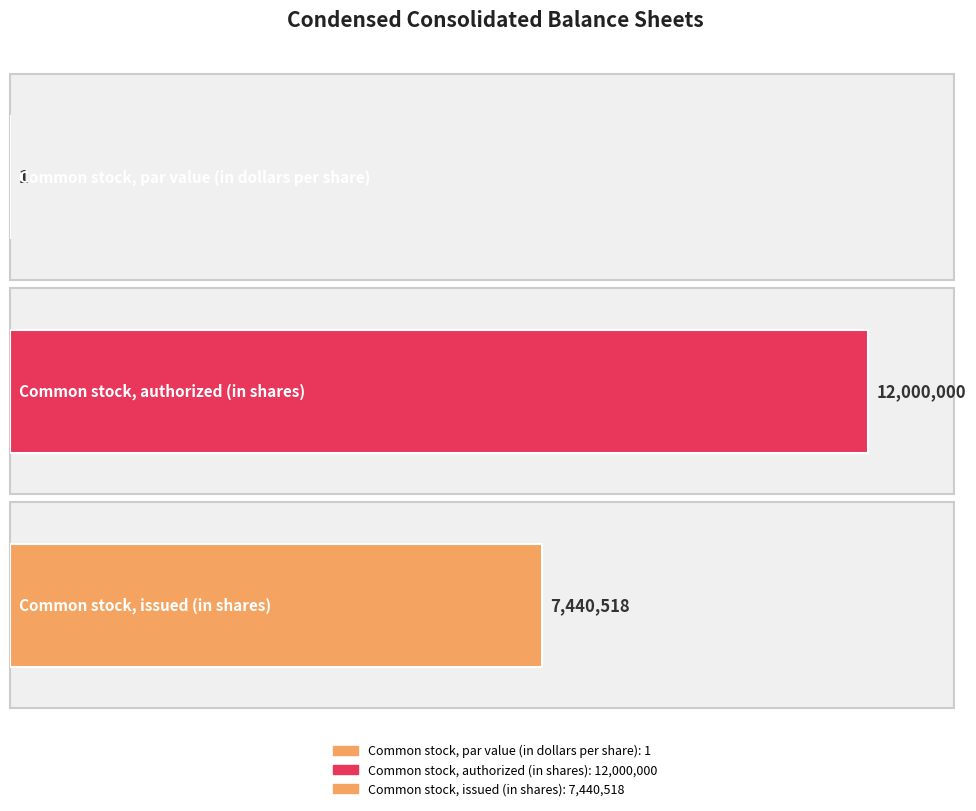

Count the number of categories in the chart.

3